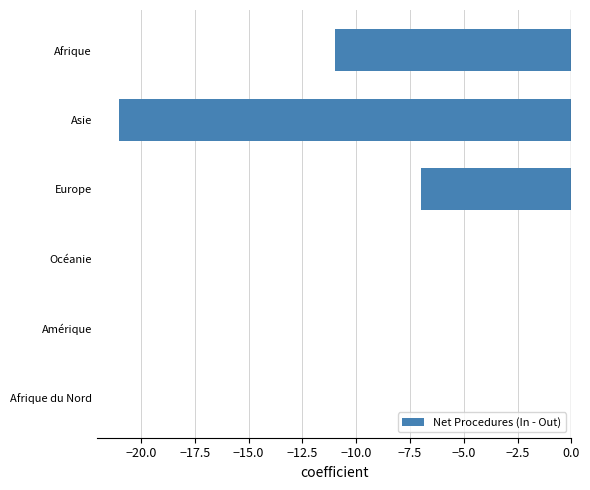

Which has a higher value, Afrique or Asie?

Afrique